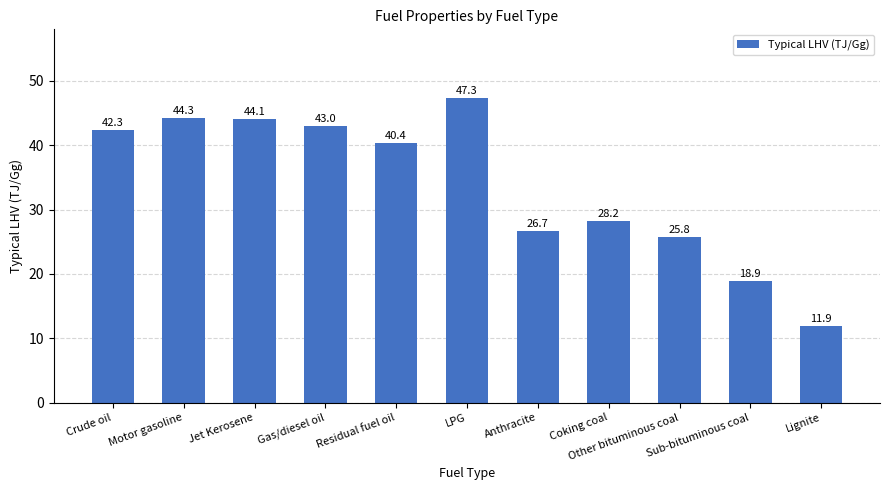

What is the label of the 5th bar from the left?

Residual fuel oil